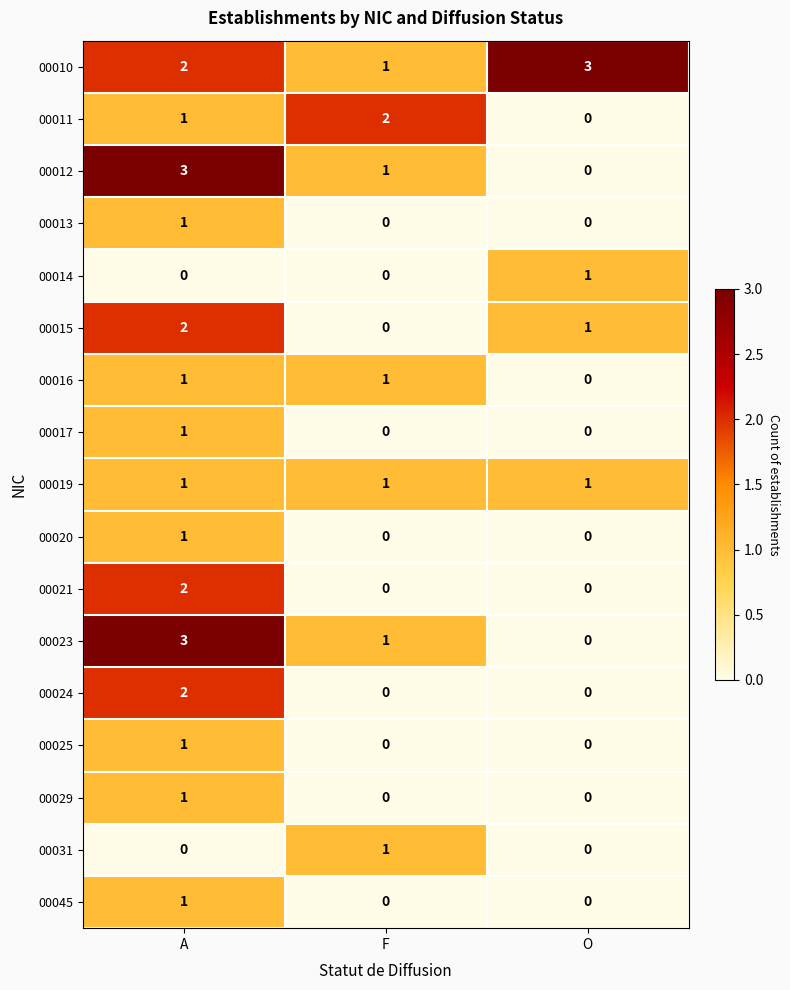

What is the sum of all 00012 values?

4